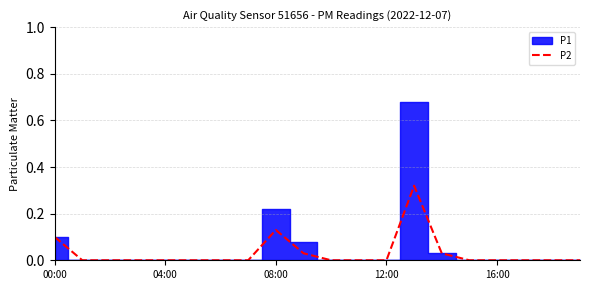

Is it true that the value at 16:00 is 0.1?

False